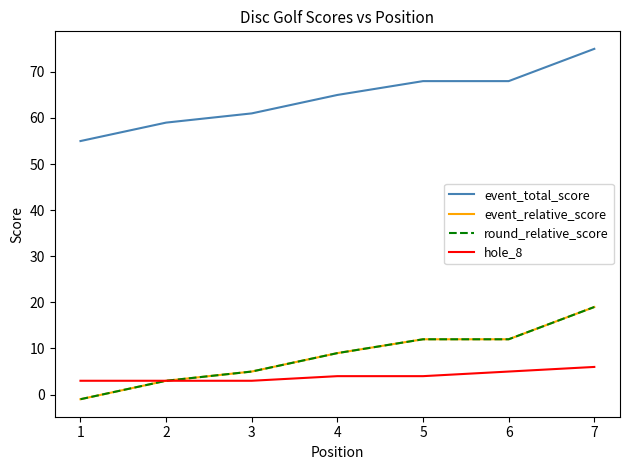

True or false: hole_8 has a value of 2 at 6.

False